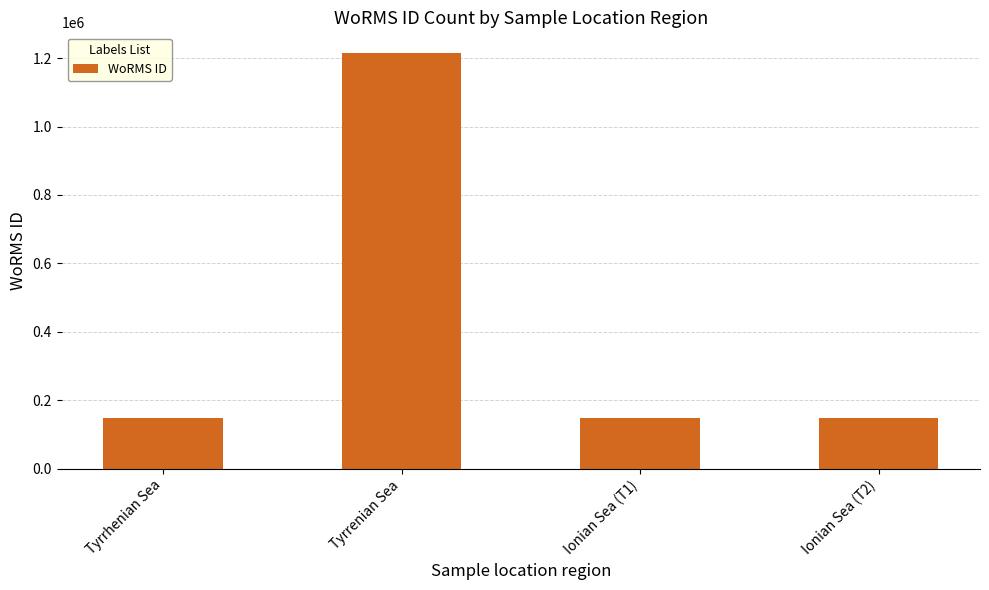

How many bars are there in total?

4